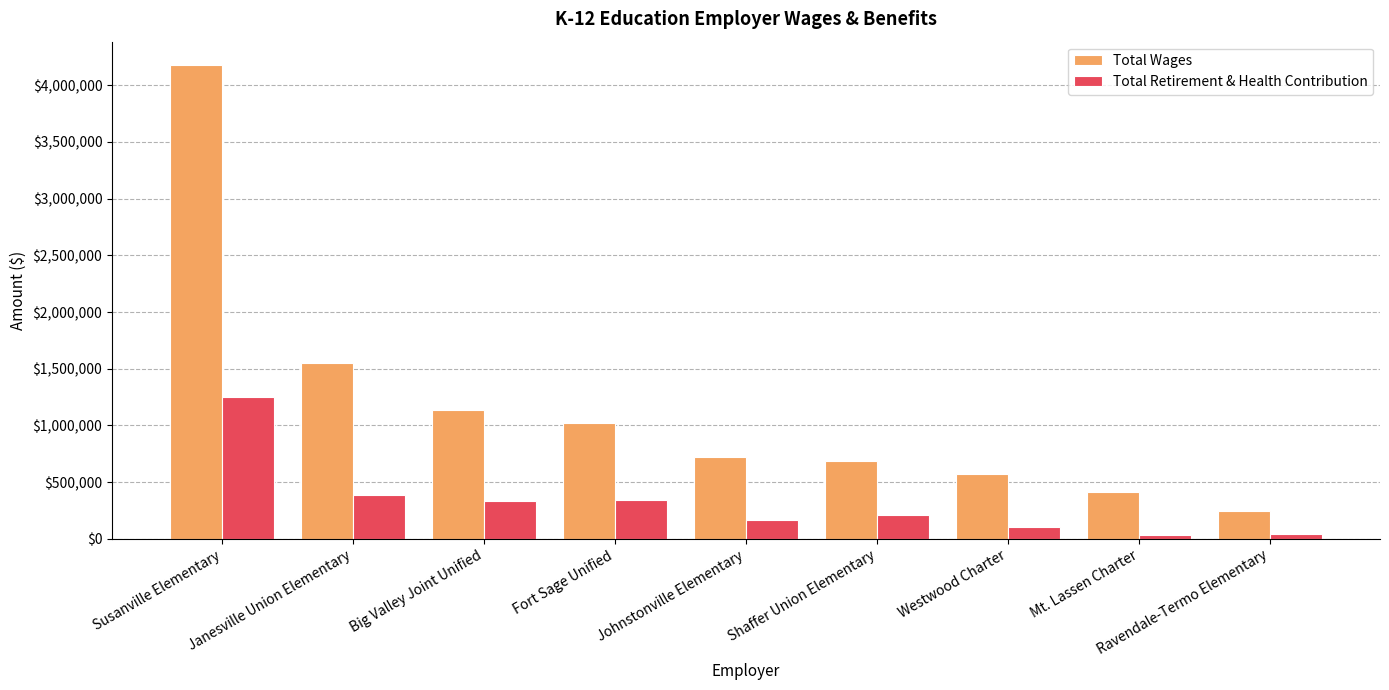

Rank the series by their average value, from lowest to highest.

Total Retirement & Health Contribution, Total Wages